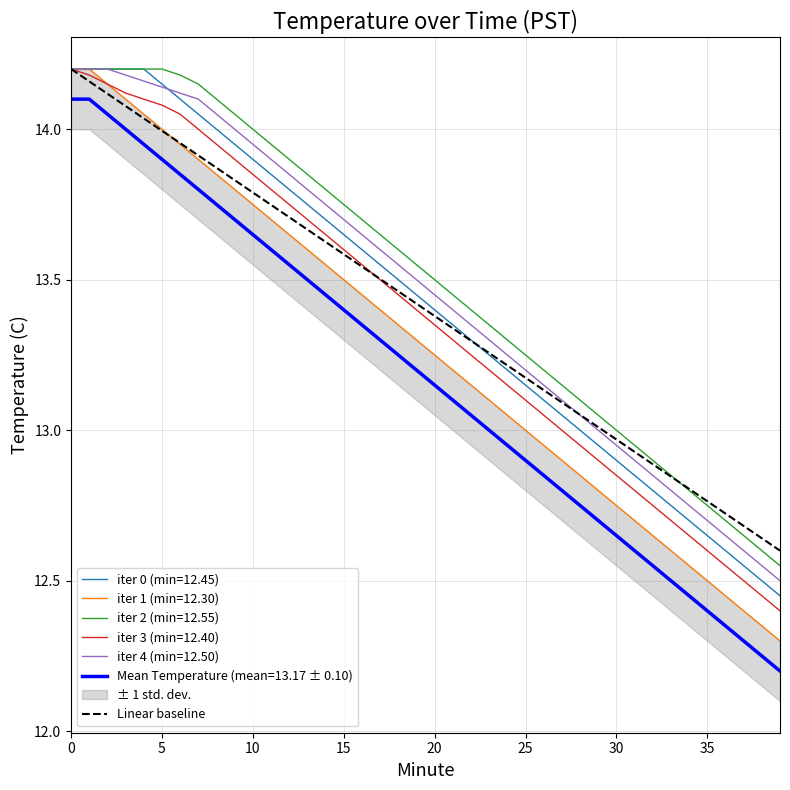

True or false: iter 3 (min=12.40) and Mean Temperature (mean=13.17 ± 0.10) cross at least once.

False